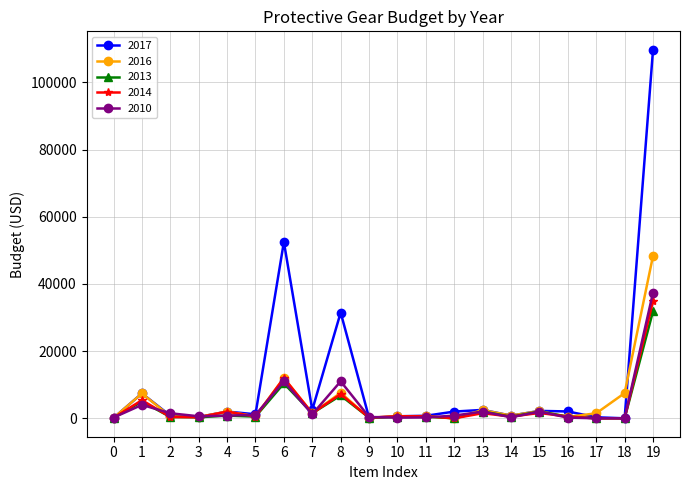

Which series has the largest range (max minus min)?

2017